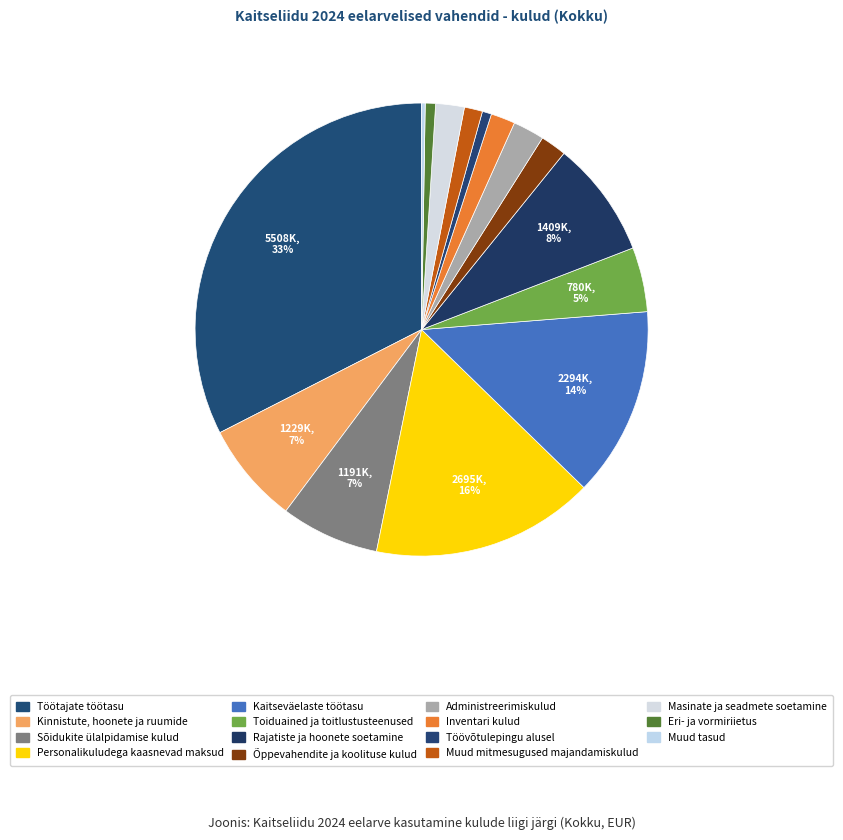

To the nearest percent, what portion does Töövõtulepingu alusel represent?

1%